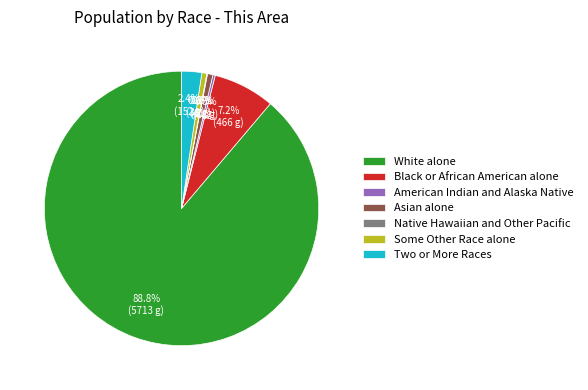

To the nearest percent, what is the difference between the Some Other Race alone and White alone slice percentages?

88%